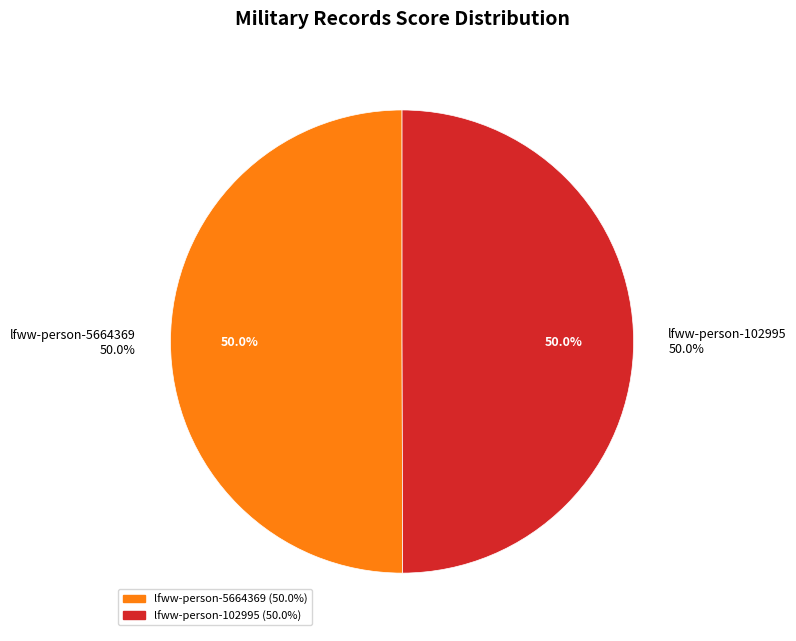

What is the majority slice?

lfww-person-5664369